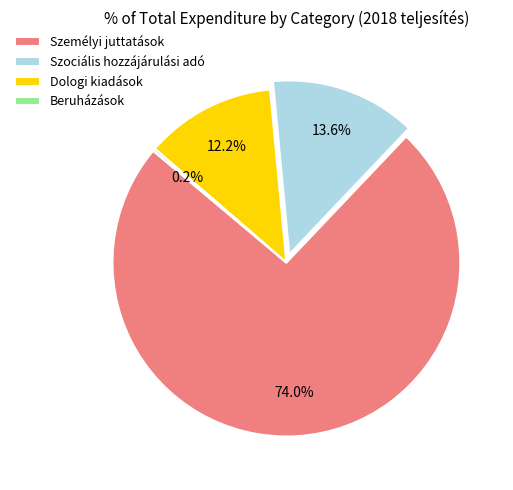

To the nearest percent, what portion does Dologi kiadások represent?

12%